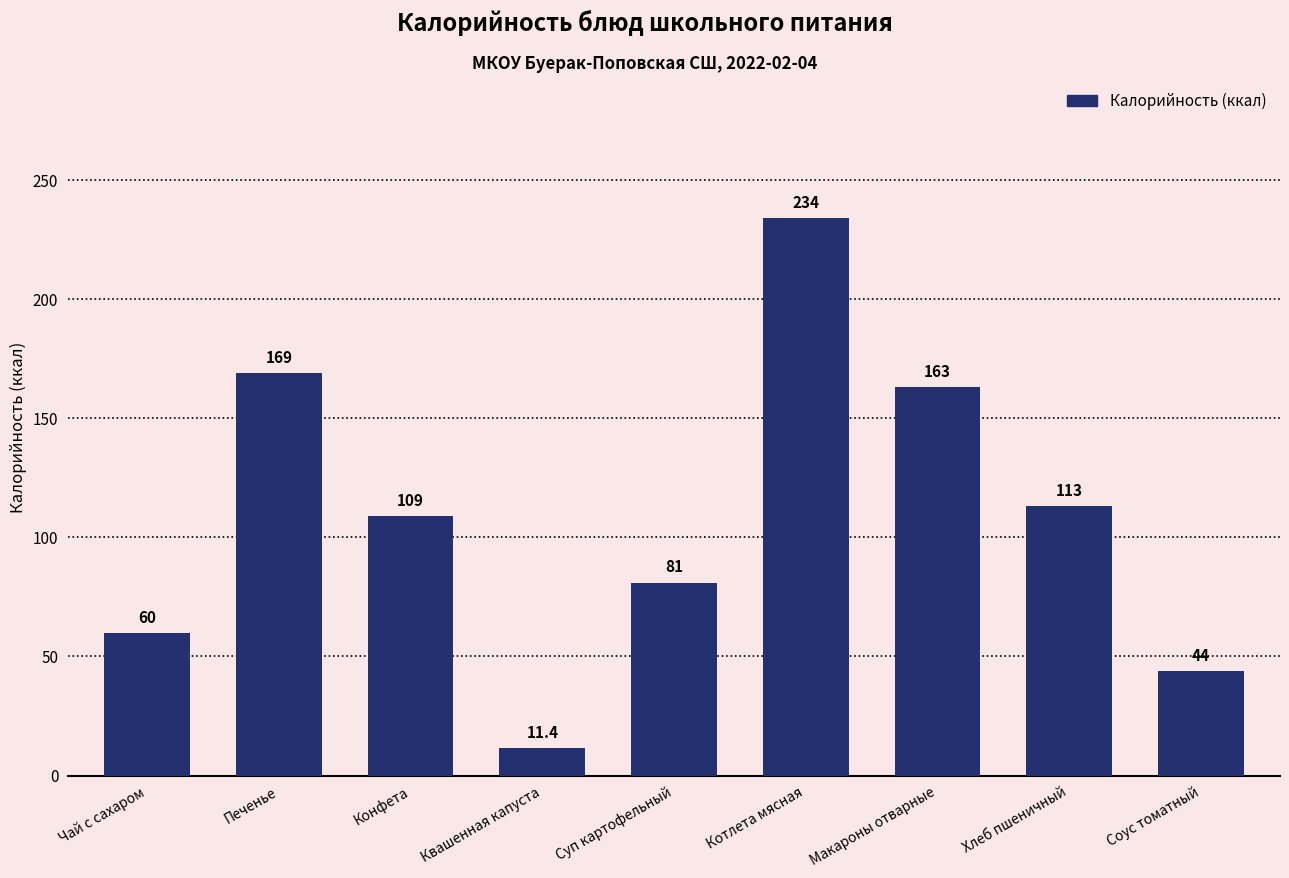

Rank the categories by value from highest to lowest.

Котлета мясная, Печенье, Макароны отварные, Хлеб пшеничный, Конфета, Суп картофельный, Чай с сахаром, Соус томатный, Квашенная капуста